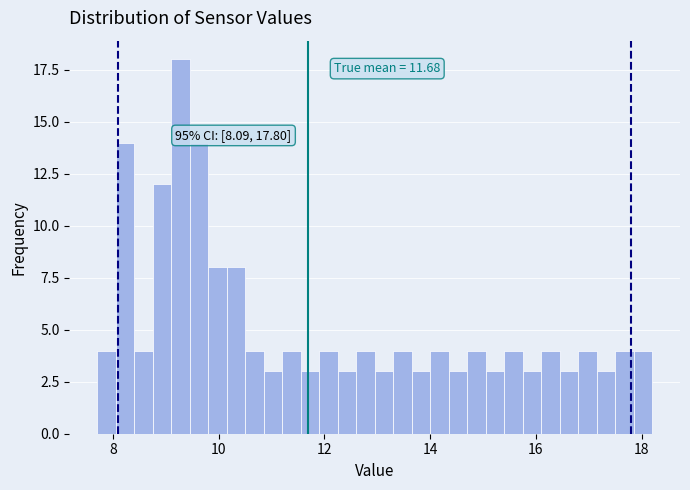

Read against the x-axis, roughly where is the centre of the tallest bar?

9.2